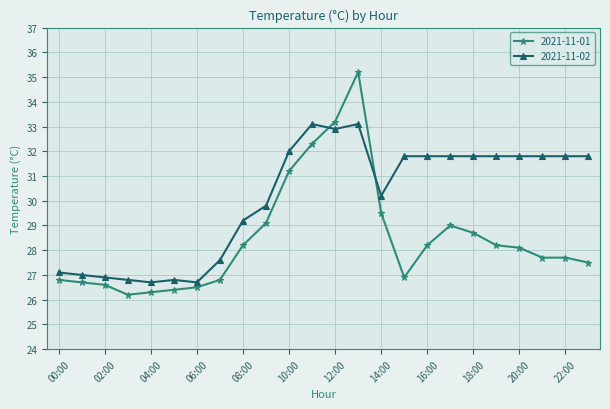

Which series has the largest total across all categories?

2021-11-02